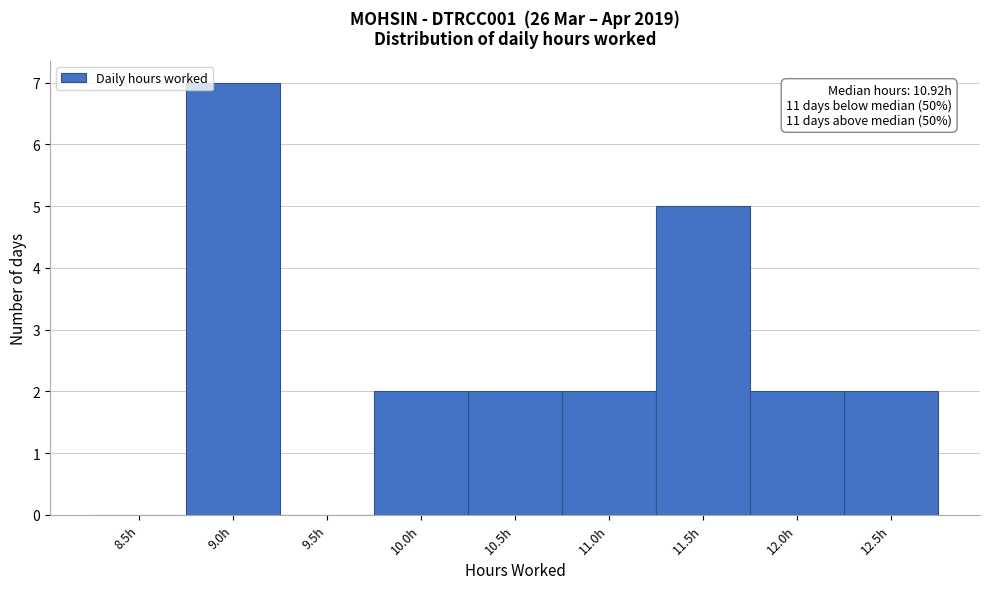

Reading left to right, extract all data points from this chart.

8.5h=0	9.0h=7	9.5h=0	10.0h=2	10.5h=2	11.0h=2	11.5h=5	12.0h=2	12.5h=2